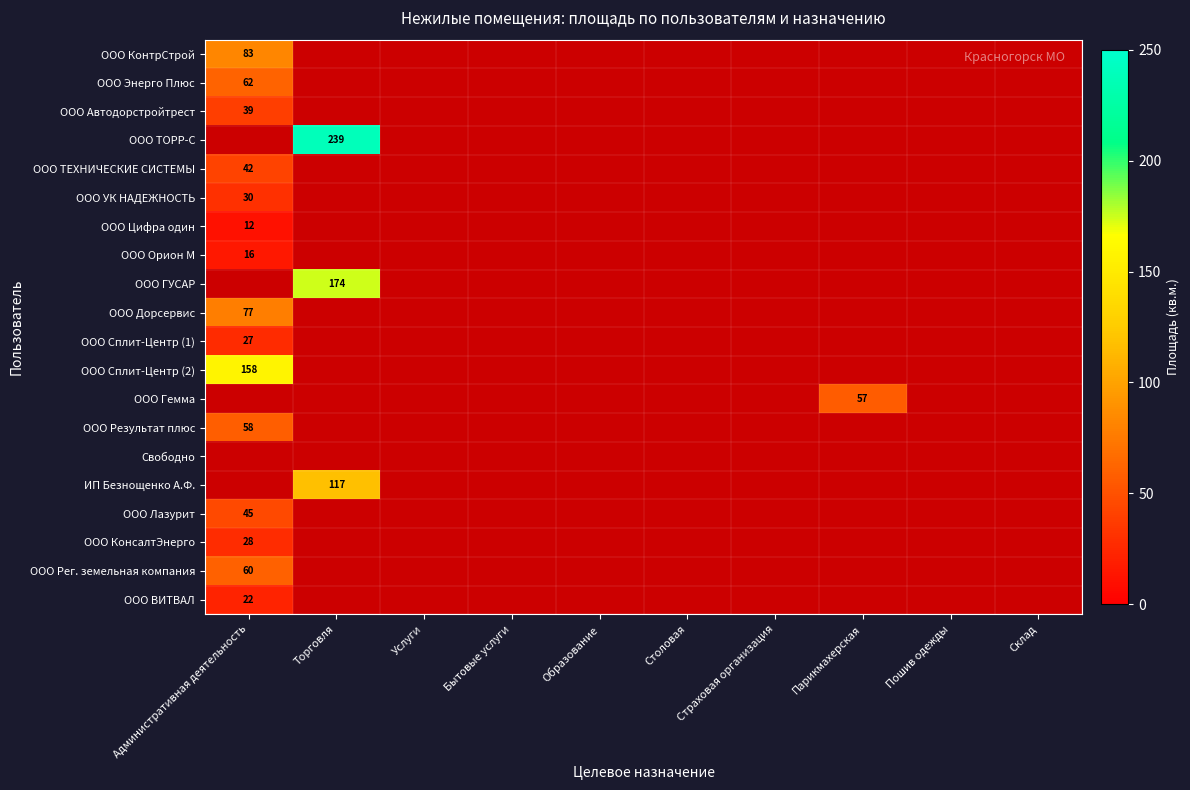

The value of ООО ВИТВАЛ at Административная деятельность is 22. True or false?

True